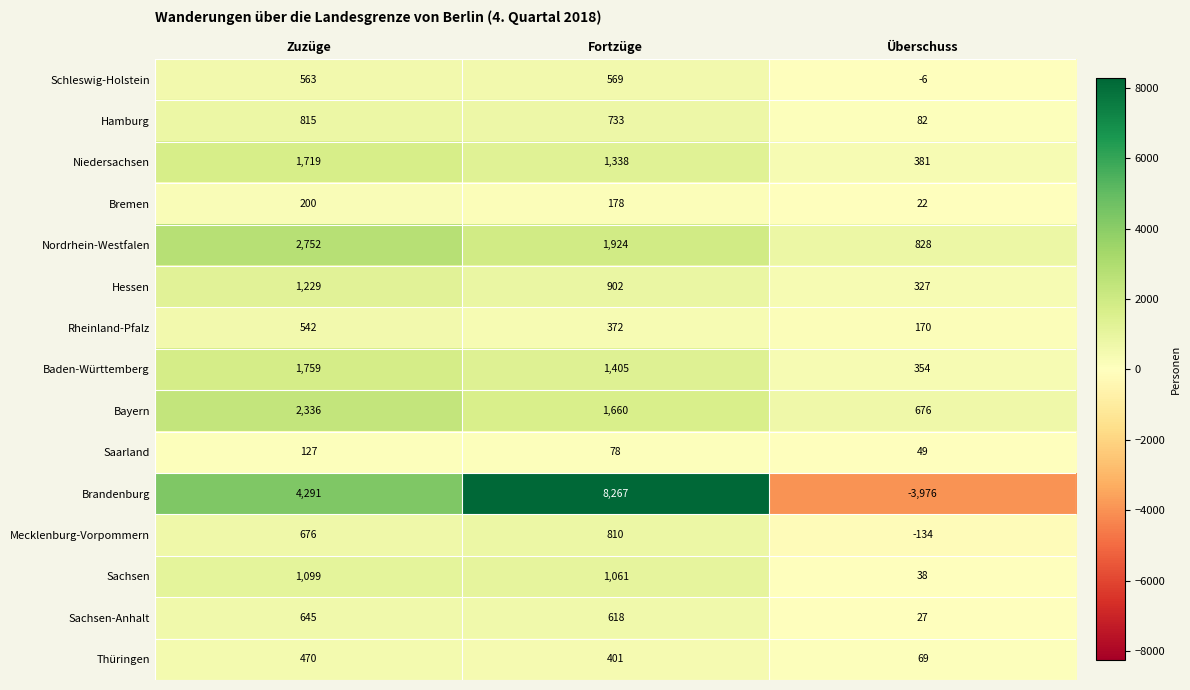

What is the smallest value displayed?

-3976